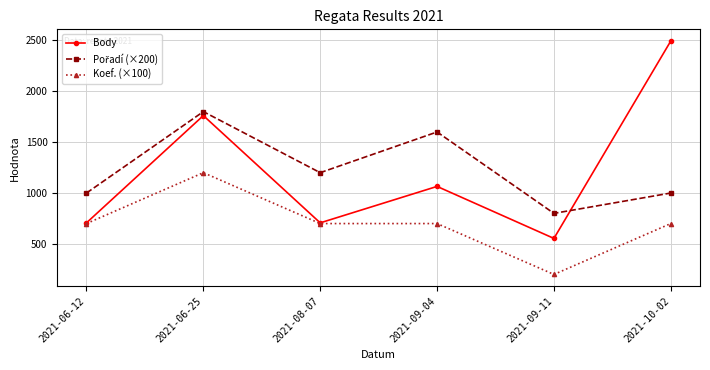

What value does the Body series have at 2021-08-07, to the nearest 100?

700